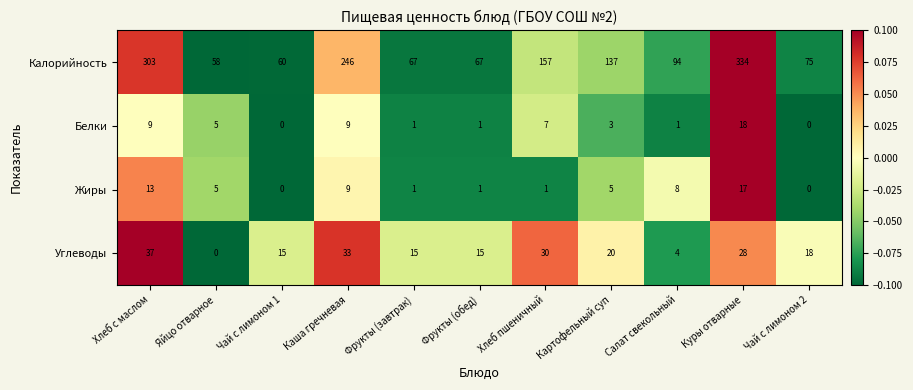

At which category is the sum across all series the highest?

Куры отварные